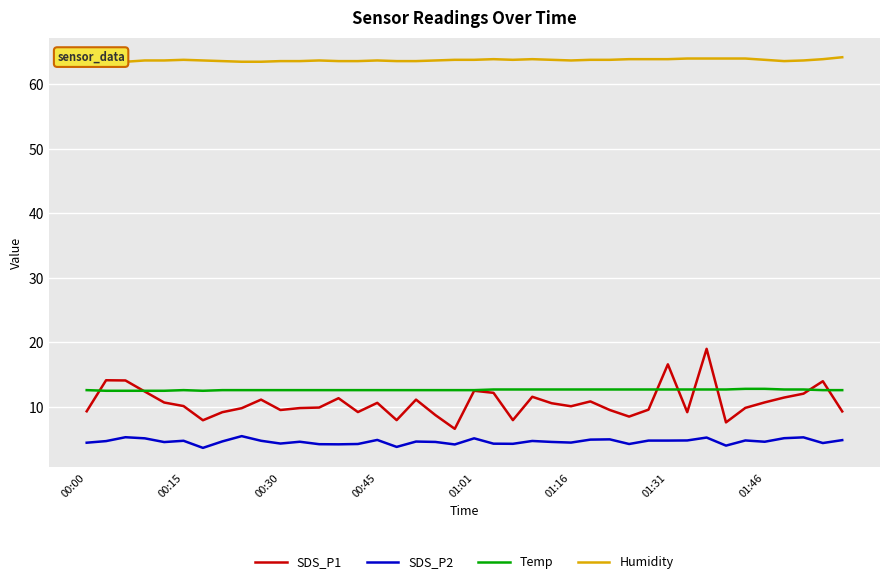

Count the Temp values in the range 12 to 13.

40